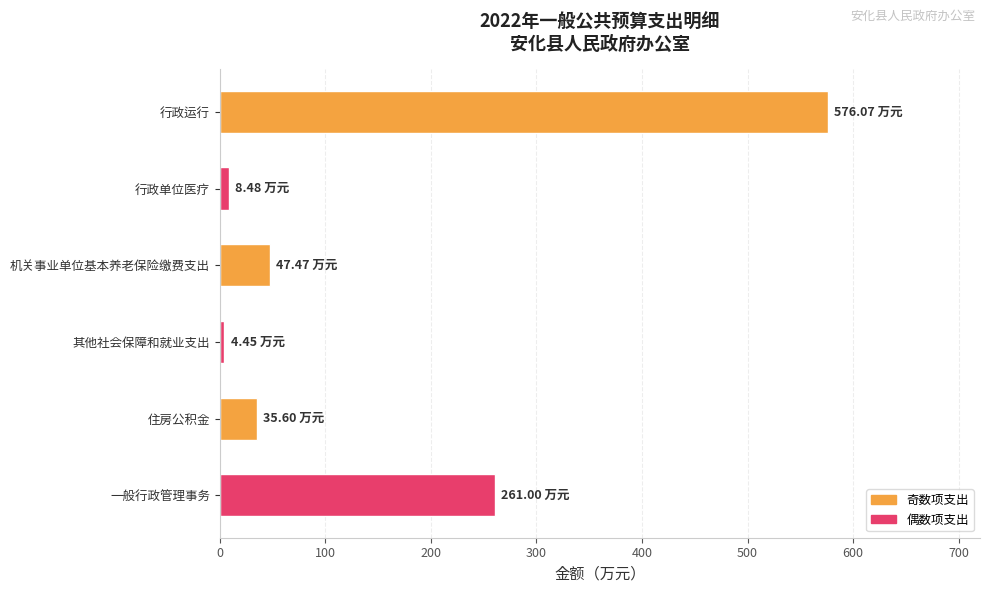

At which label is the value closest to 290?

一般行政管理事务